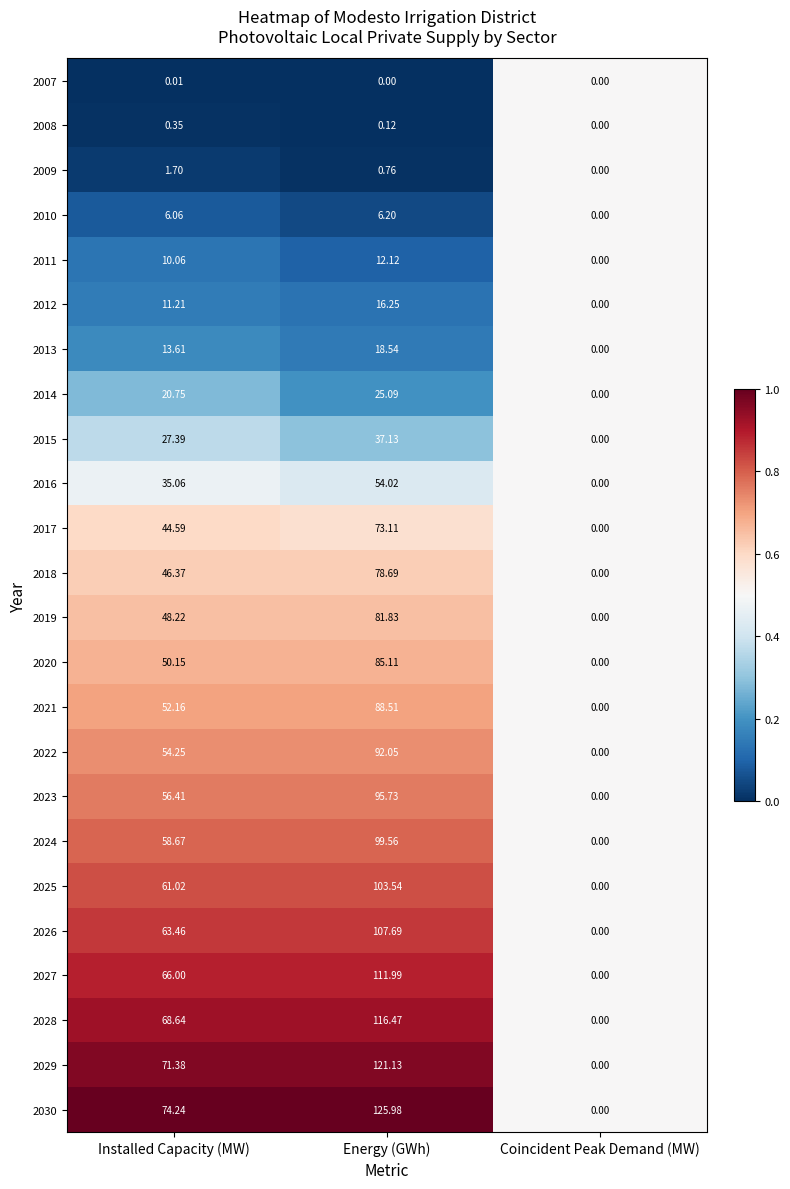

List the labels in order of 2012 value, largest first.

Energy (GWh), Installed Capacity (MW), Coincident Peak Demand (MW)